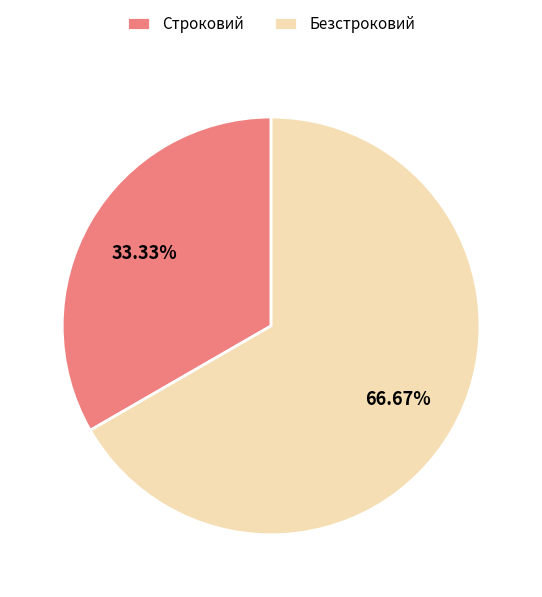

To the nearest percent, what is the difference between the largest and smallest slice percentages?

33%